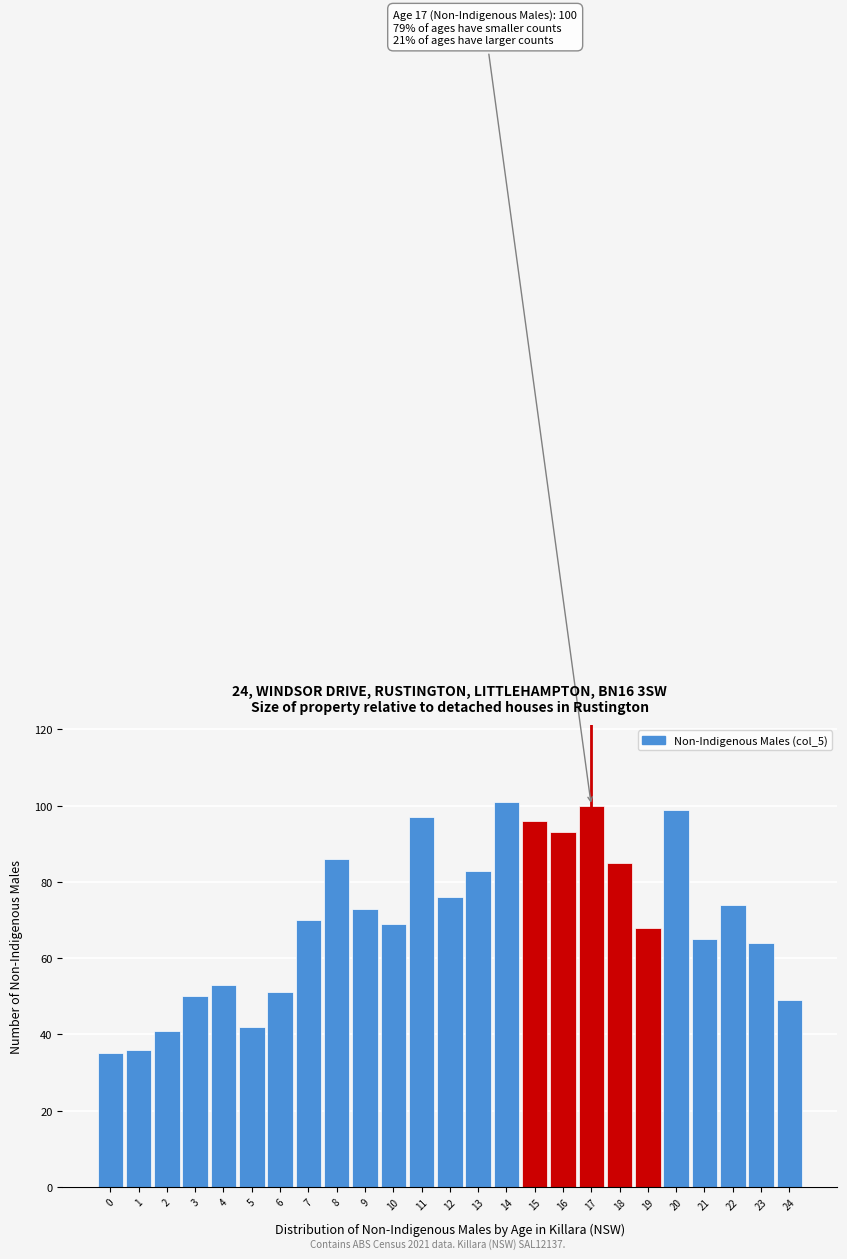

Reading right to left, transcribe all the data shown in this chart.

49	64	74	65	99	68	85	100	93	96	101	83	76	97	69	73	86	70	51	42	53	50	41	36	35